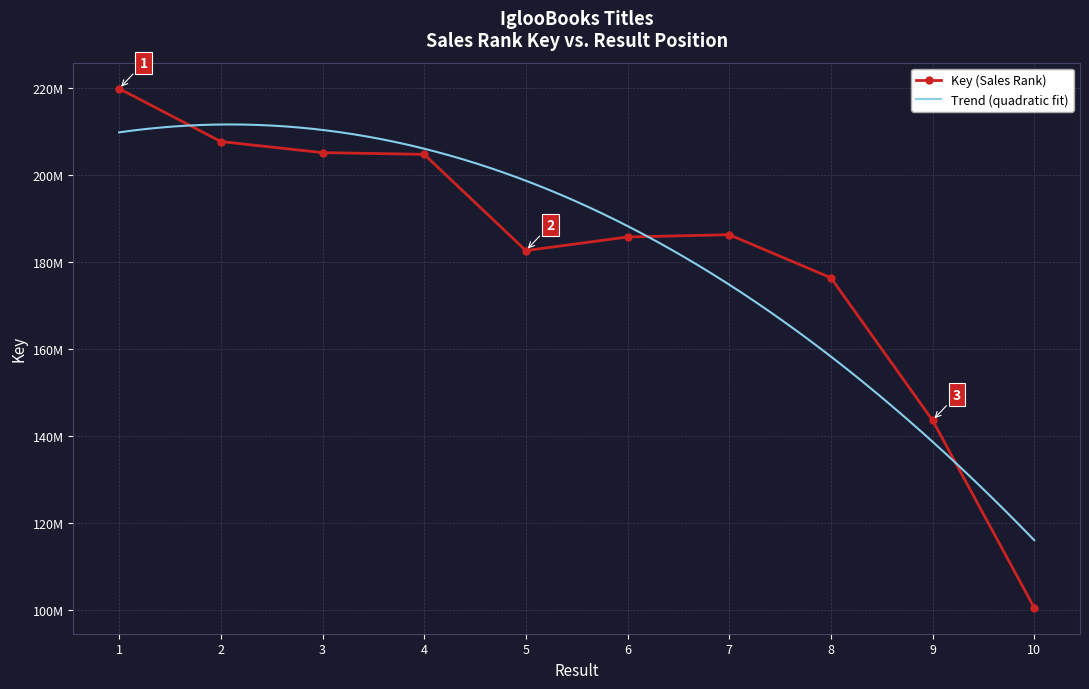

Reading left to right, extract all data points from this chart.

1=219930622	2=207743516	3=205192411	4=204797612	5=182637804	6=185773383	7=186293519	8=176375700	9=143556742	10=100403090